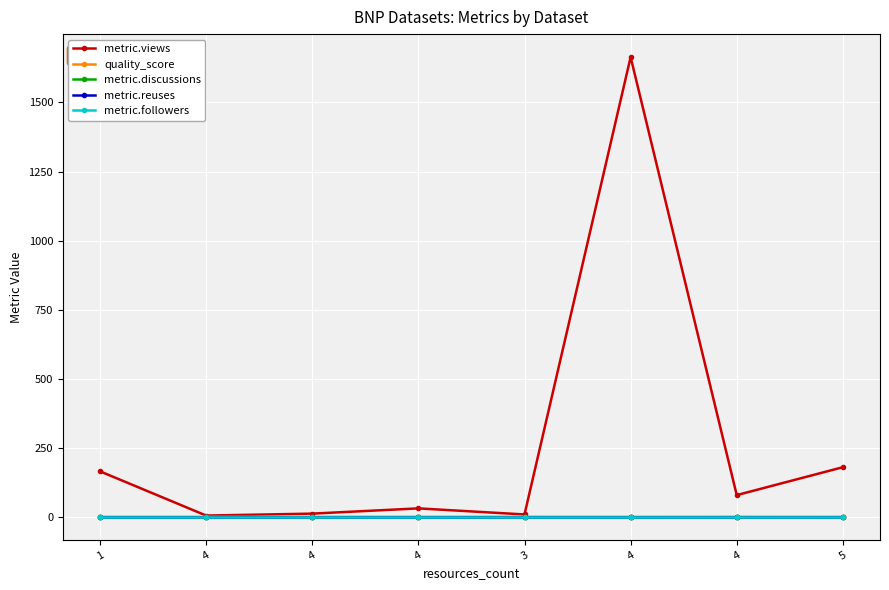

What are all the series names shown in the legend?

metric.views, quality_score, metric.discussions, metric.reuses, metric.followers